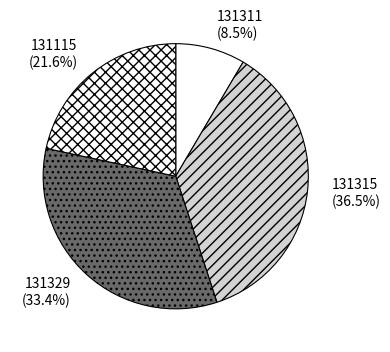

Is the sum of 131329 and 131315 greater than half?

Yes